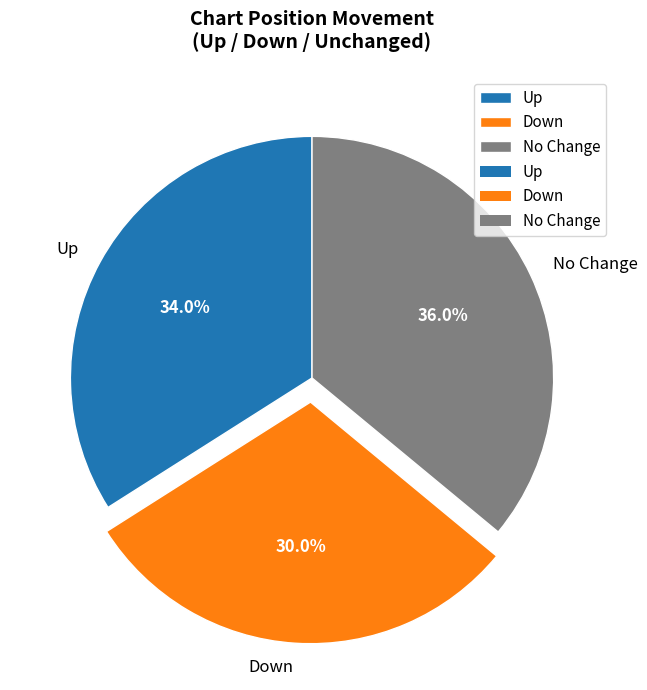

Between Down and No Change, which is larger?

No Change